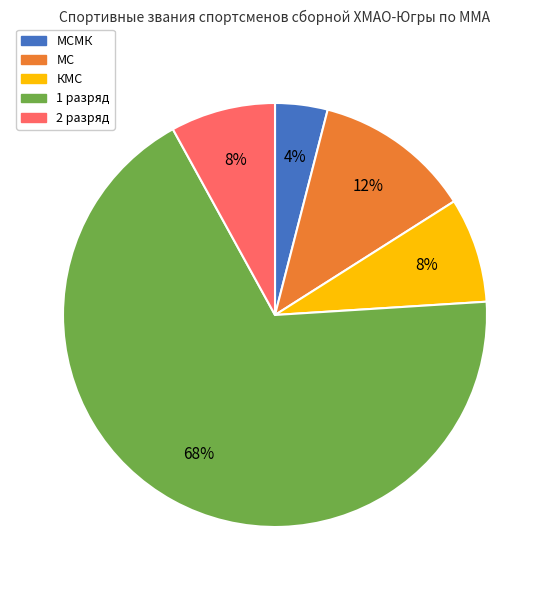

Count the number of slices in the pie.

5